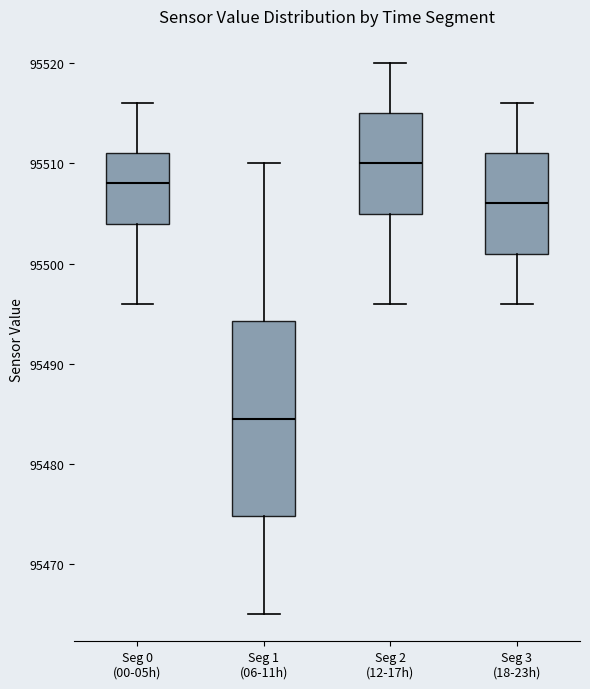

Which box's median line is the highest?

Seg 2 (12-17h)